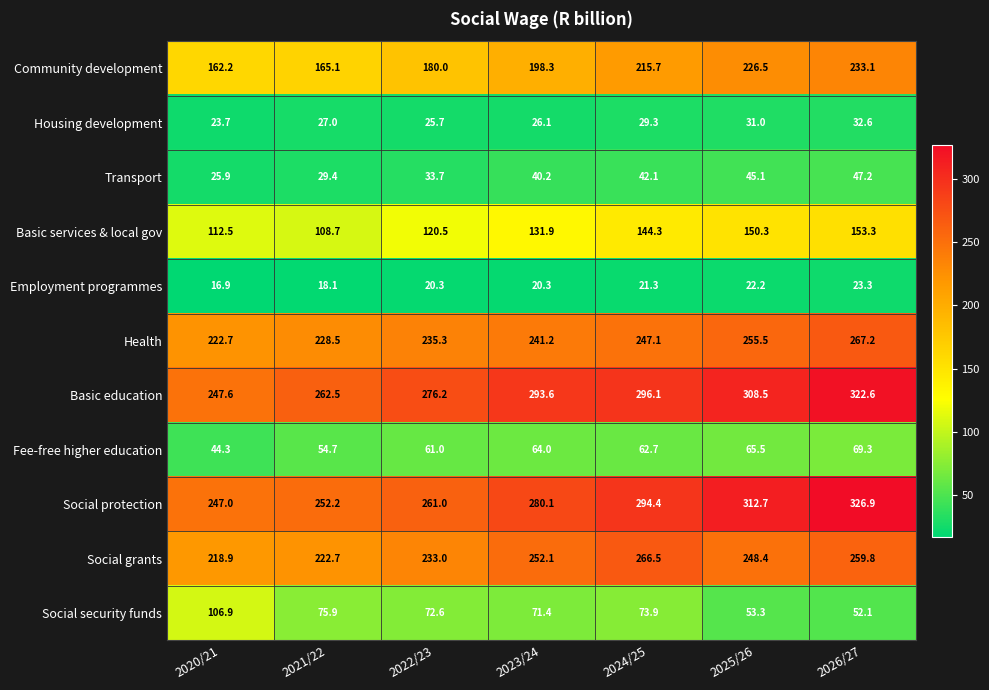

What is the average value of the Transport series?

37.7